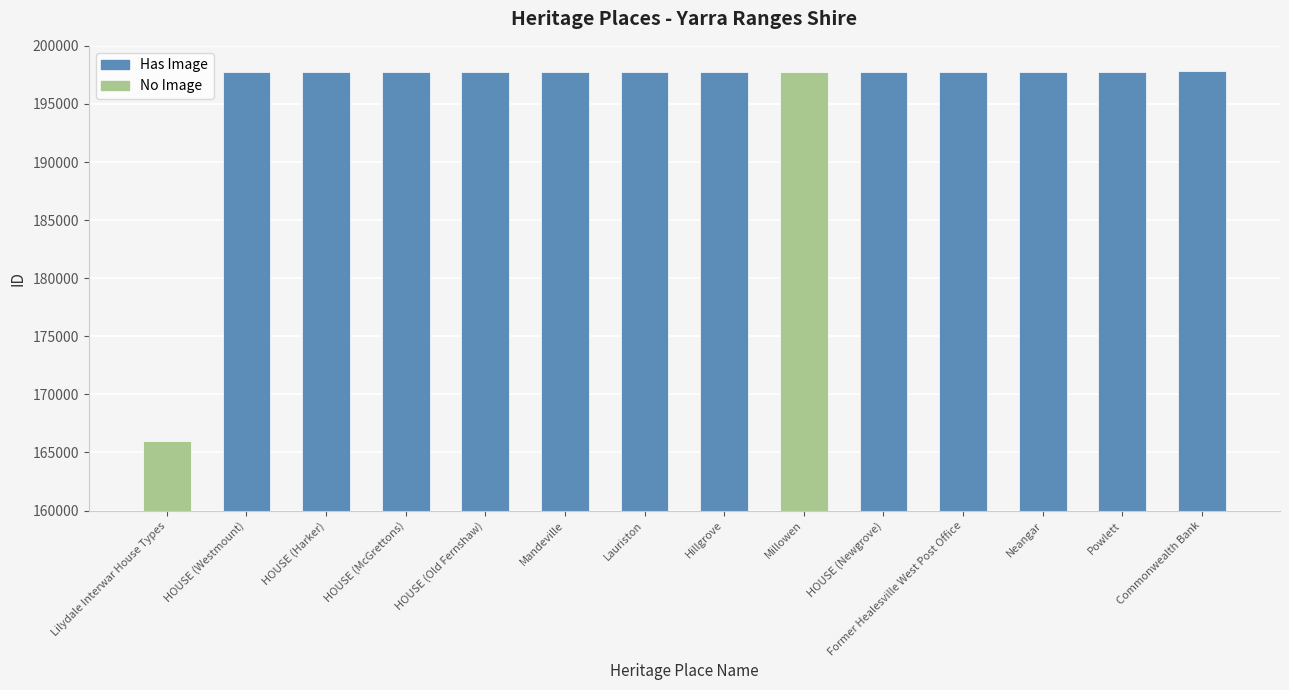

Reading left to right, transcribe all the data shown in this chart.

165948	197725	197727	197728	197729	197731	197732	197733	197734	197736	197737	197741	197785	197857